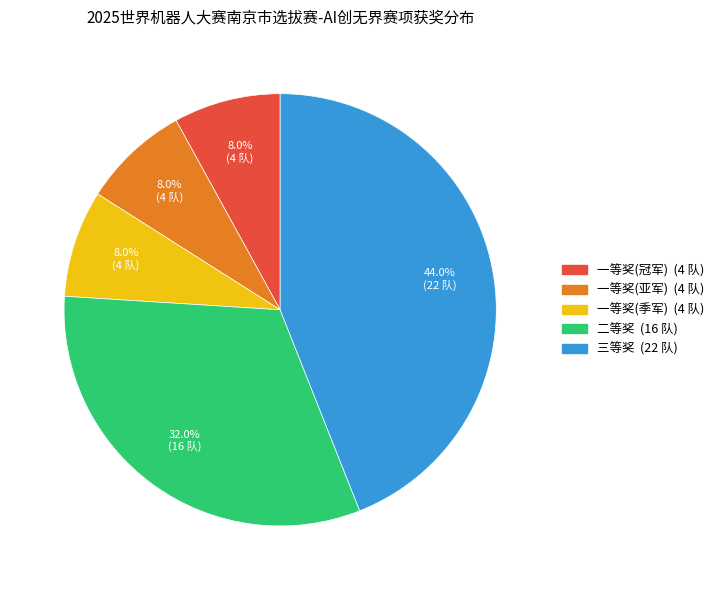

Combined, what portion of the pie is 二等奖 and 一等奖(亚军)?

40.0%